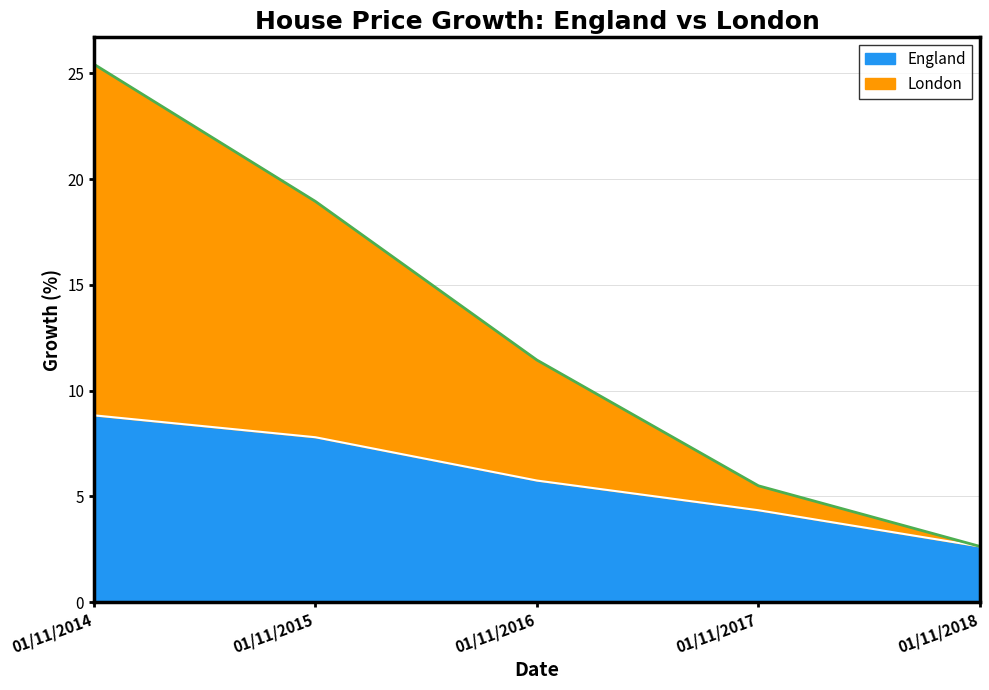

The England series shows 5.7 at 01/11/2016. True or false?

True